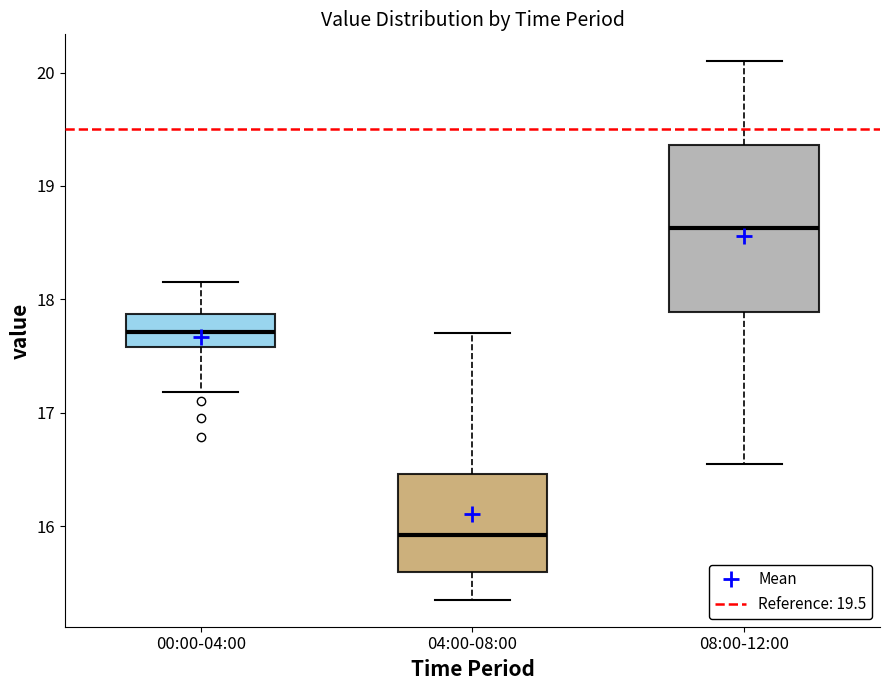

Reading left to right, read every box against the y-axis: the position of its median line, the range the box covers, and the ends of its whiskers. The values are not printed on the chart, so give them approximately, as read against the axis.

00:00-04:00: median 17.7, box 17.6 to 17.9, whiskers 17.2 to 18.2
04:00-08:00: median 15.9, box 15.6 to 16.5, whiskers 15.4 to 17.7
08:00-12:00: median 18.6, box 17.9 to 19.4, whiskers 16.6 to 20.1